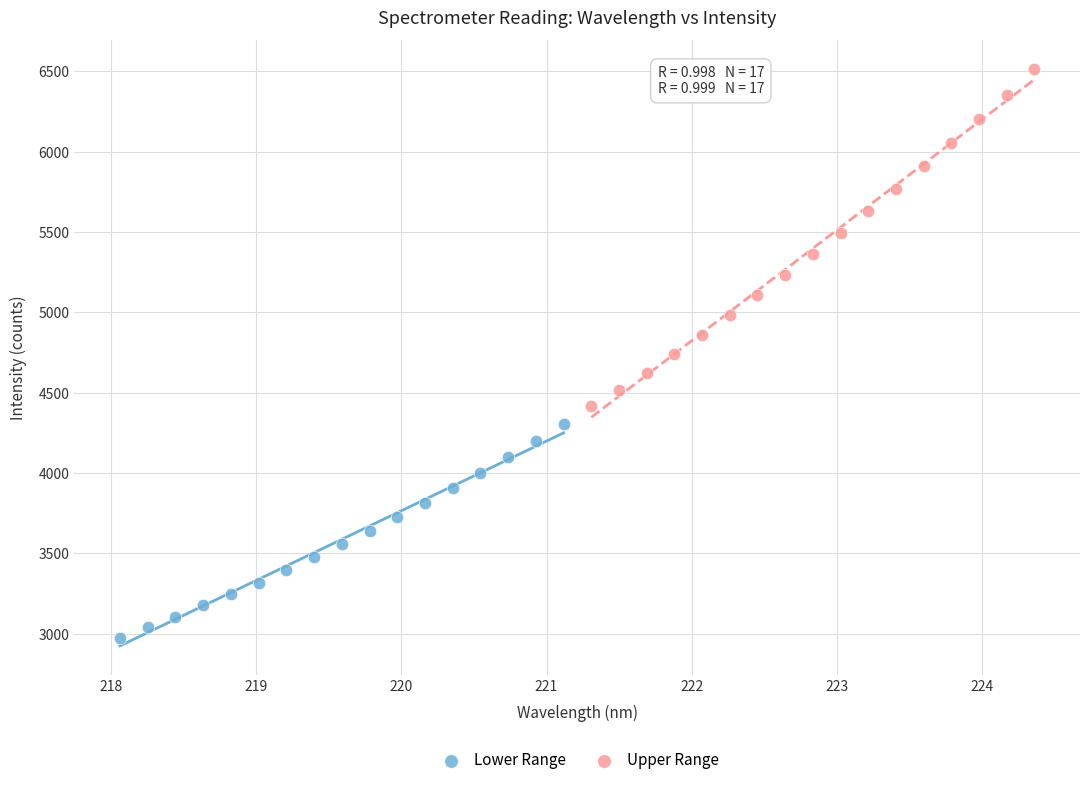

Which series reaches the minimum Y coordinate?

Lower Range